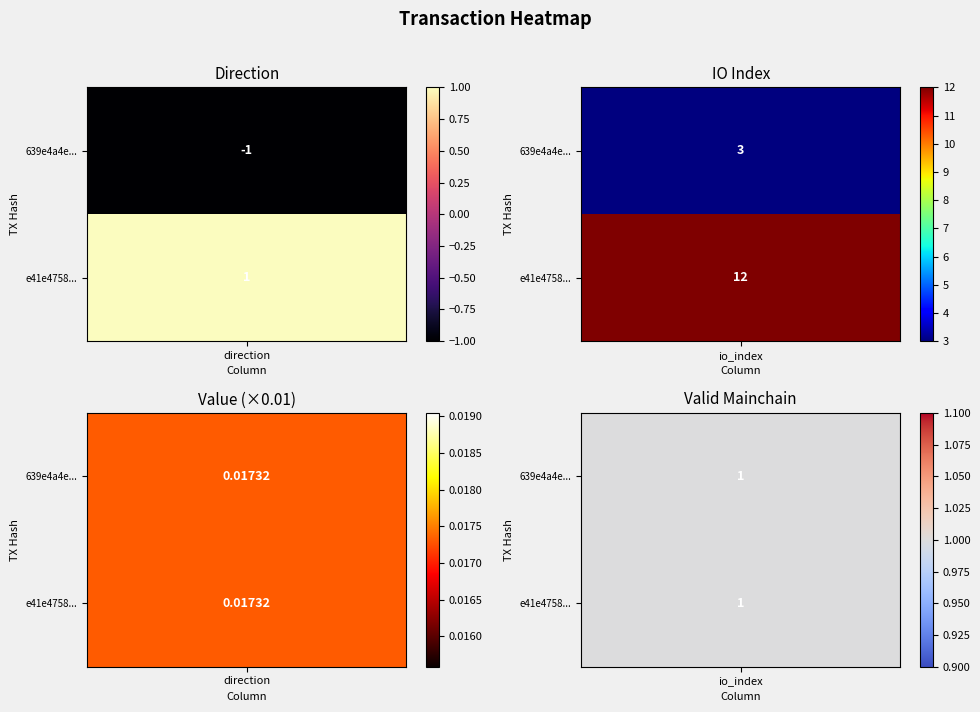

List the series in order of their overall mean, highest first.

e41e4758c704b82d4507d8f2666ecc93e0dc9f7, 639e4a4eb9060dcba6c25c81a678827a64c7f2f